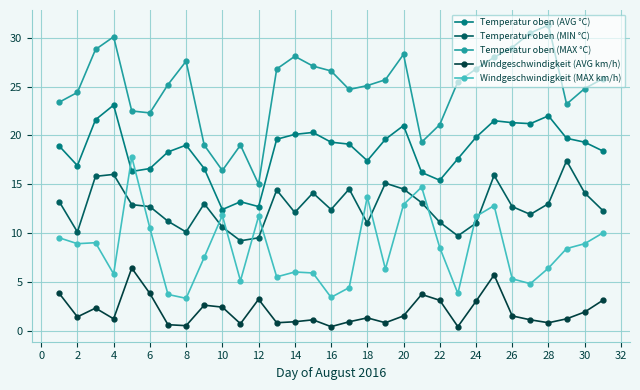

What is the difference between the maximum and minimum values in the Windgeschwindigkeit (MAX km/h) series?

14.5